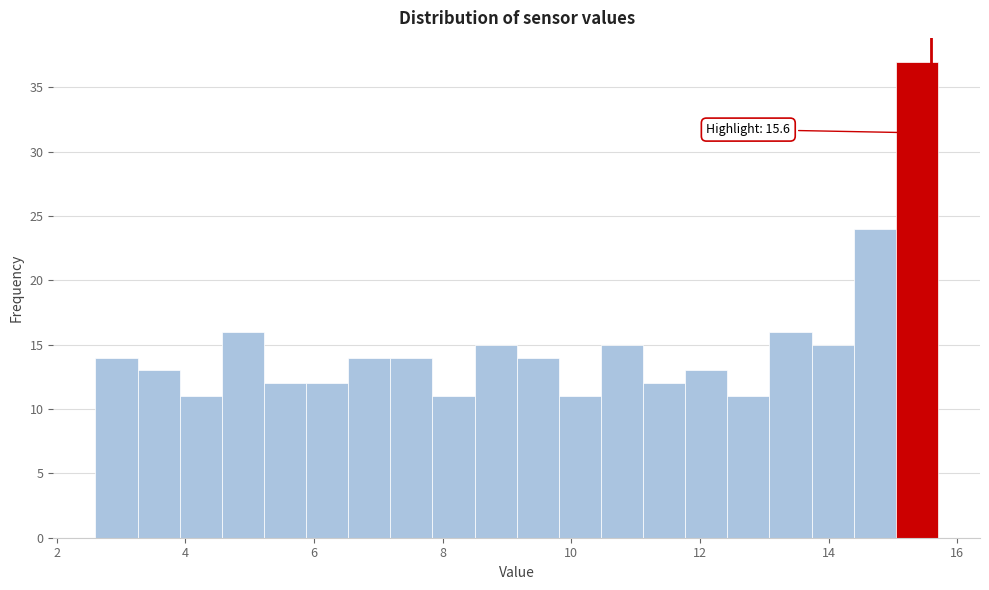

Read against the x-axis, roughly where is the centre of the tallest bar?

15.4